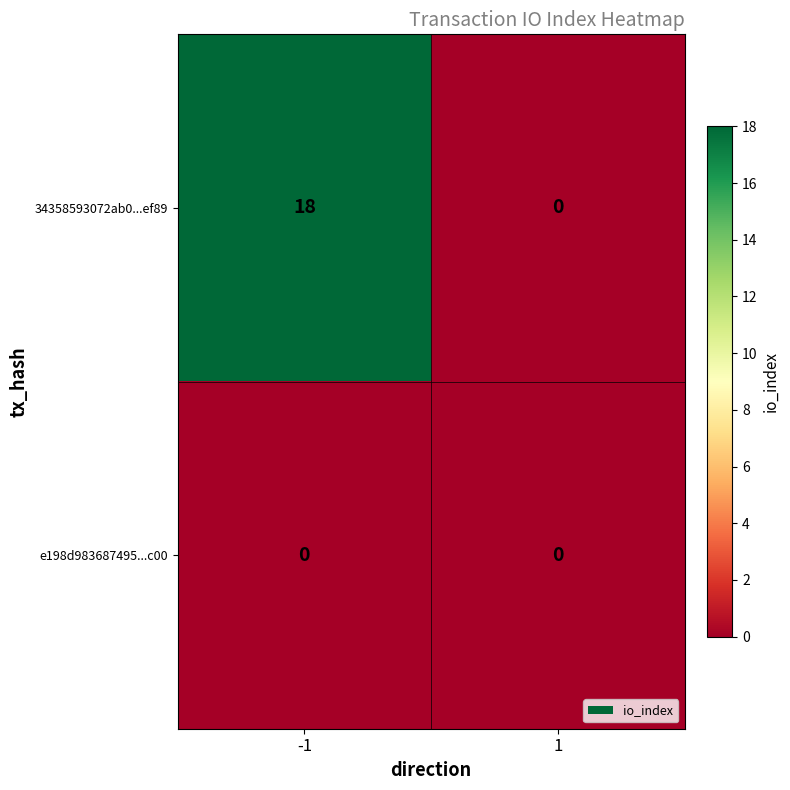

True or false: e198d983687495...c00 has a value of 0 at 1.

True